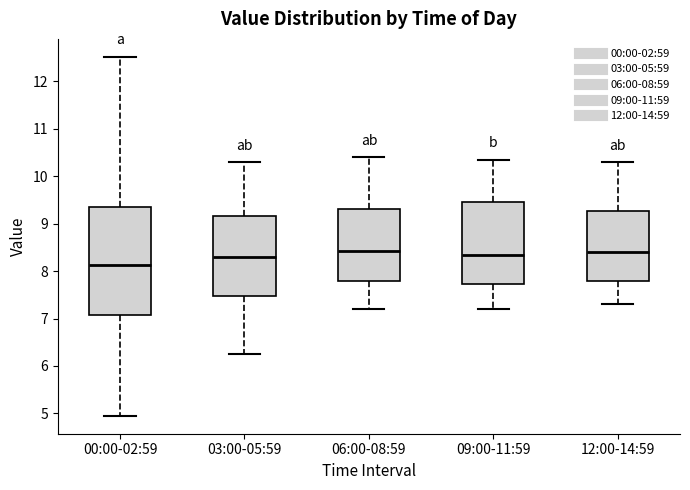

Reading left to right, transcribe this box plot: for each box, give where its median line is, the range the box spans, and where its two whiskers end, as read against the y-axis. The values are not printed on the chart, so give them approximately, as read against the axis.

00:00-02:59: median 8.1, box 7.1 to 9.3, whiskers 5.0 to 12.5
03:00-05:59: median 8.3, box 7.5 to 9.2, whiskers 6.3 to 10.3
06:00-08:59: median 8.4, box 7.8 to 9.3, whiskers 7.2 to 10.4
09:00-11:59: median 8.4, box 7.7 to 9.5, whiskers 7.2 to 10.4
12:00-14:59: median 8.4, box 7.8 to 9.3, whiskers 7.3 to 10.3